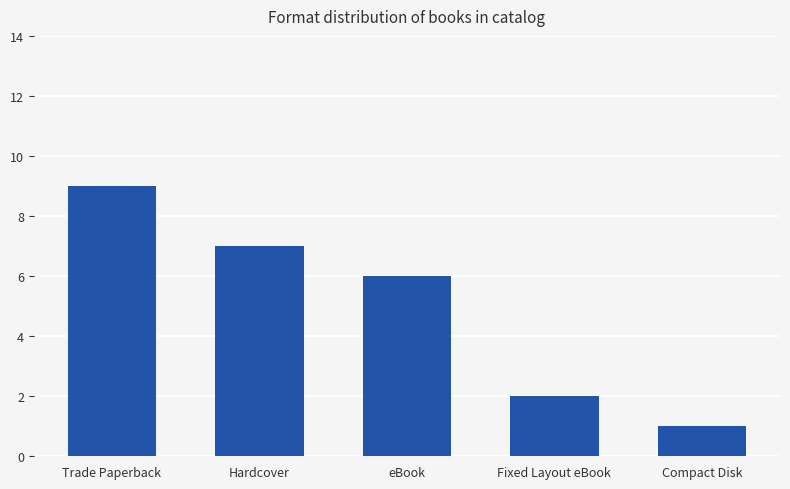

Reading left to right, what are all the values shown in this chart?

Trade Paperback=9	Hardcover=7	eBook=6	Fixed Layout eBook=2	Compact Disk=1